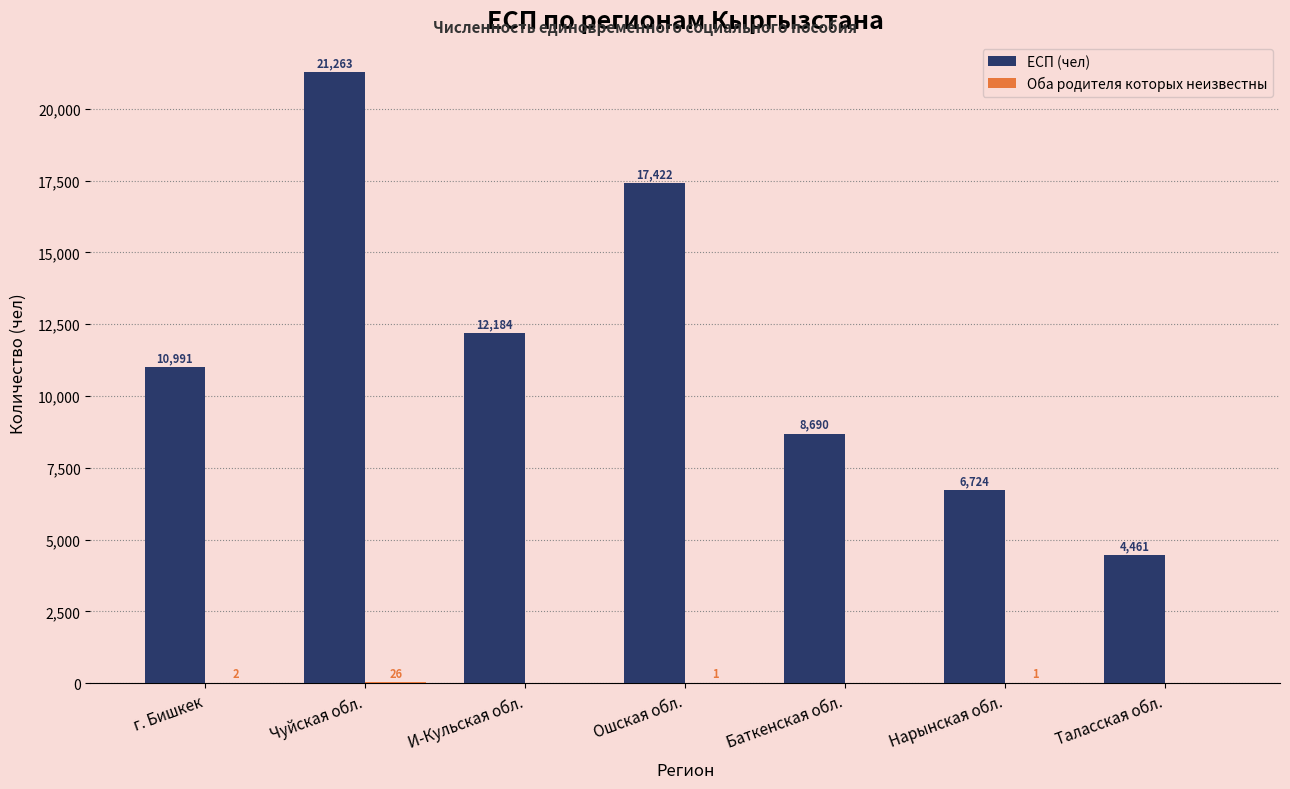

What is the maximum value shown in the chart?

21263